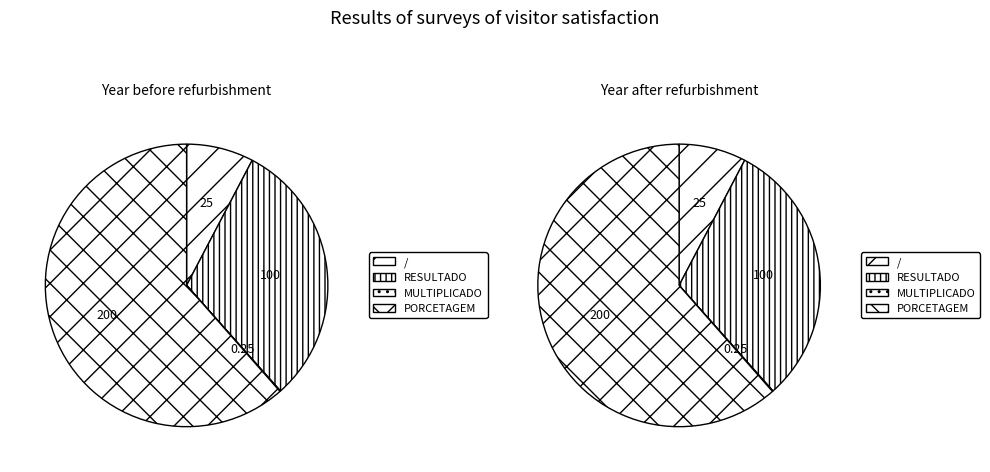

Between / and MULTIPLICADO, which is larger?

/